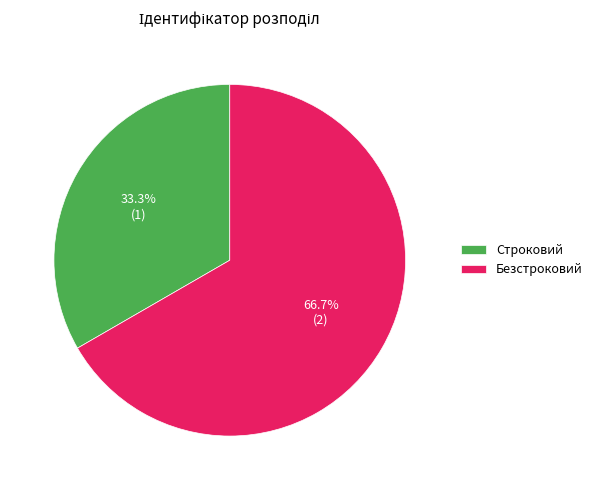

Which slice is the smallest?

Строковий